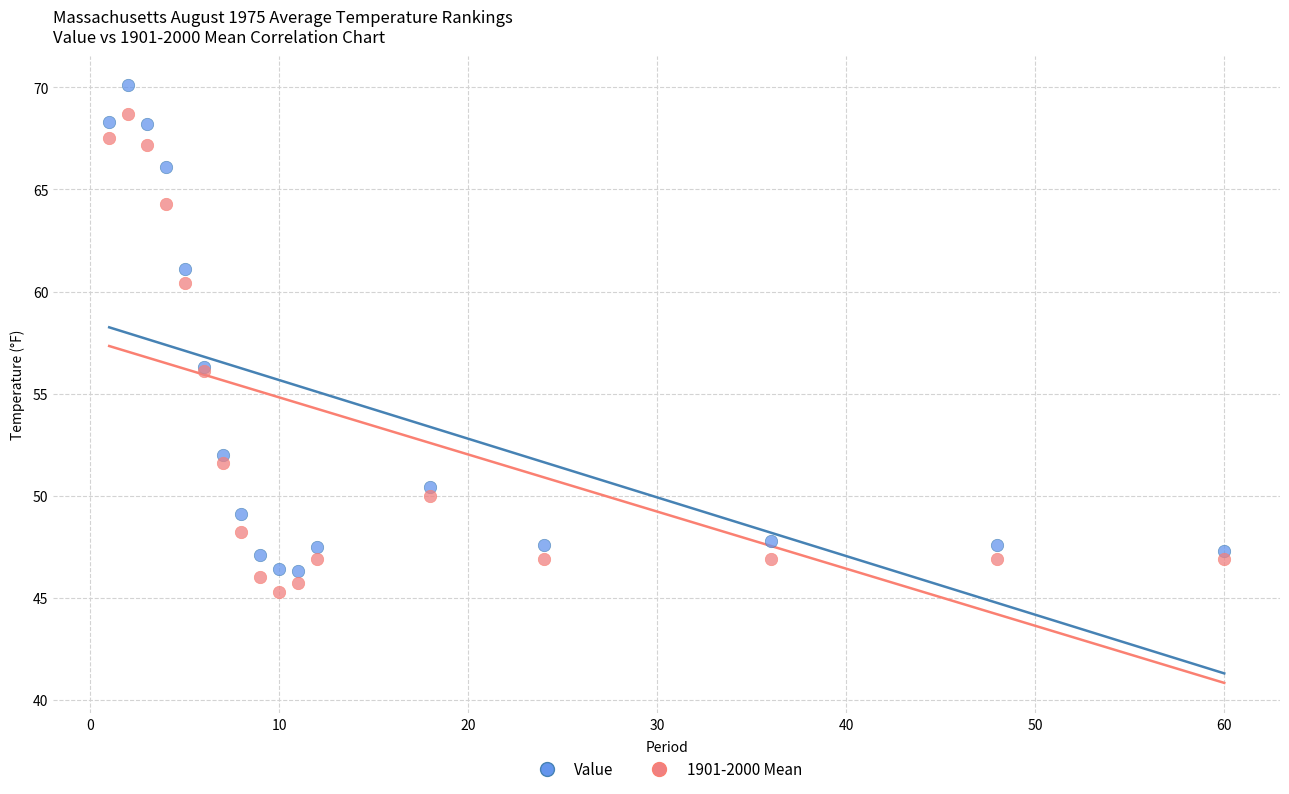

Which series contains the highest Y value?

Value